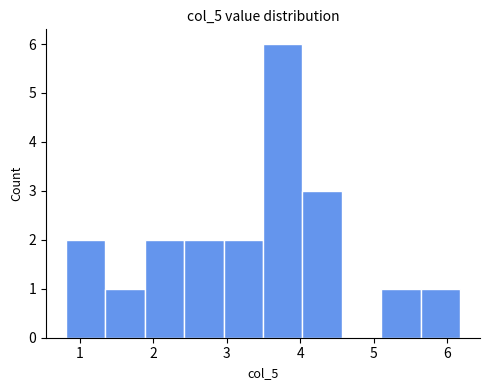

Which range on the x-axis has the tallest bar?

3.5 to 4.0